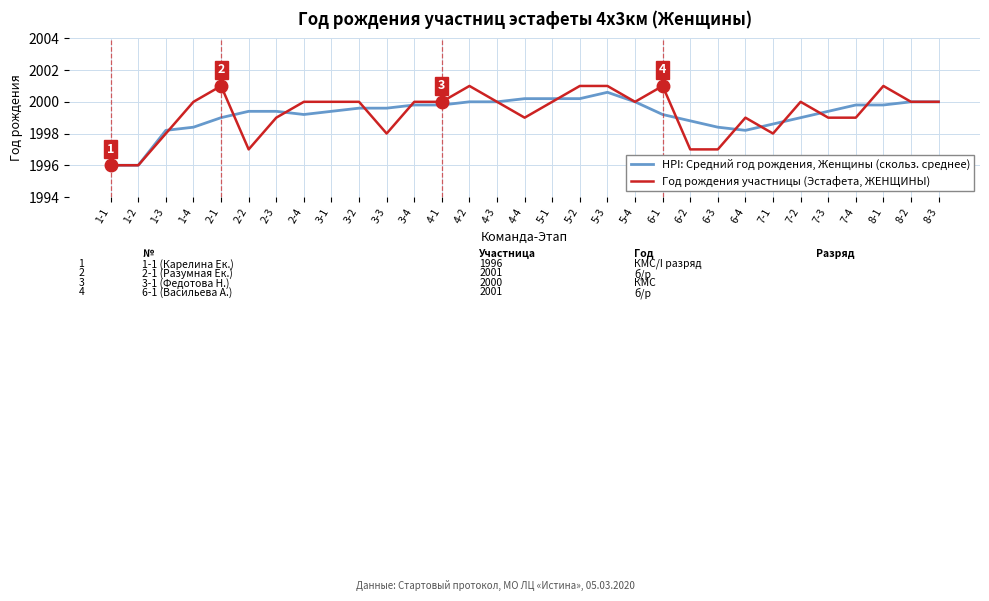

Between 2-1 and 2-3, which series saw the biggest shift?

Год рождения участницы (Эстафета, ЖЕНЩИНЫ)